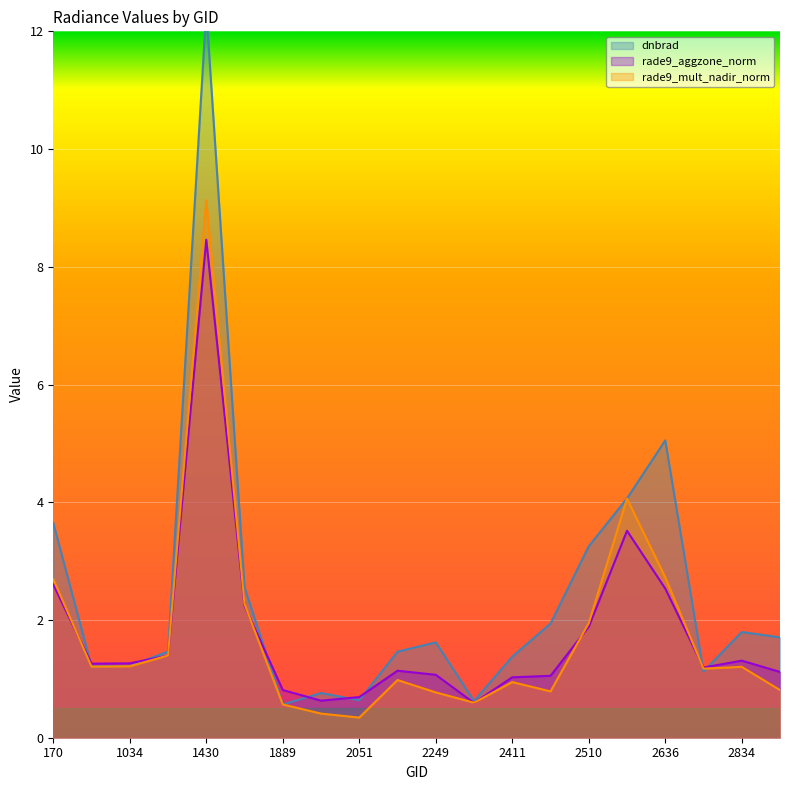

In dnbrad, how many points are higher than both neighbors (excluding endpoints)?

5